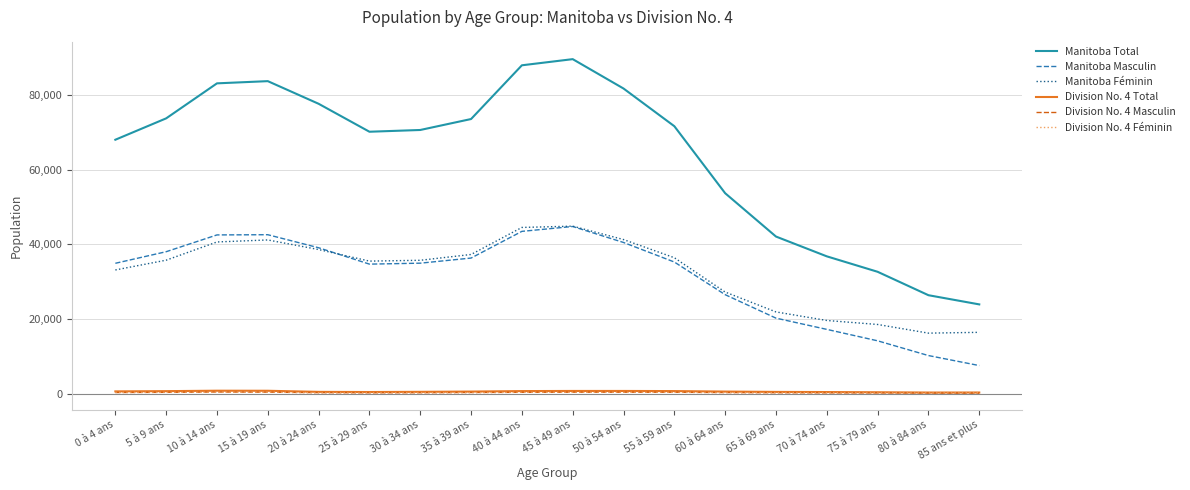

What is the minimum value for Manitoba Masculin?

7500